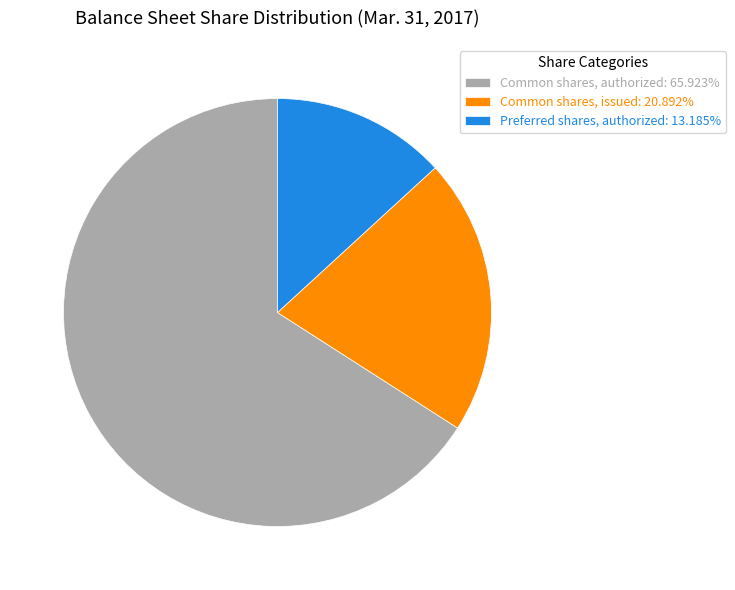

Is the sum of Common shares, issued: 20.892% and Preferred shares, authorized: 13.185% greater than half?

No